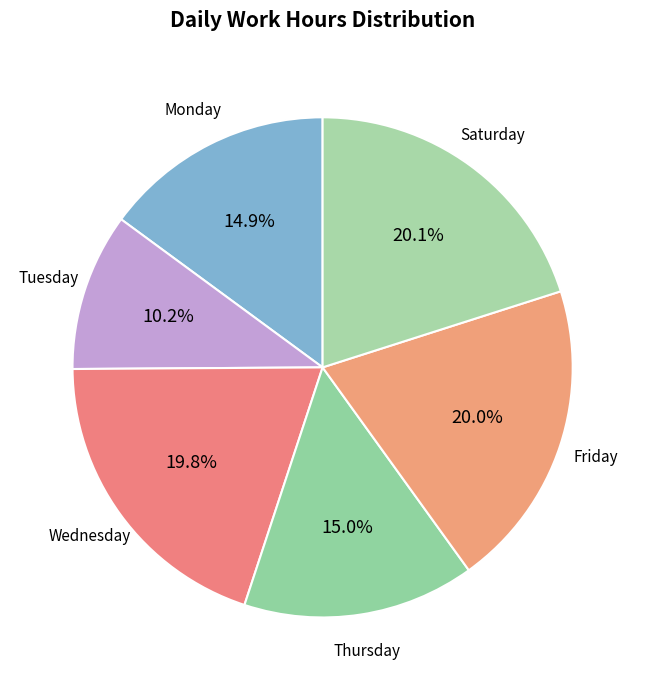

Does any single category account for the majority?

No